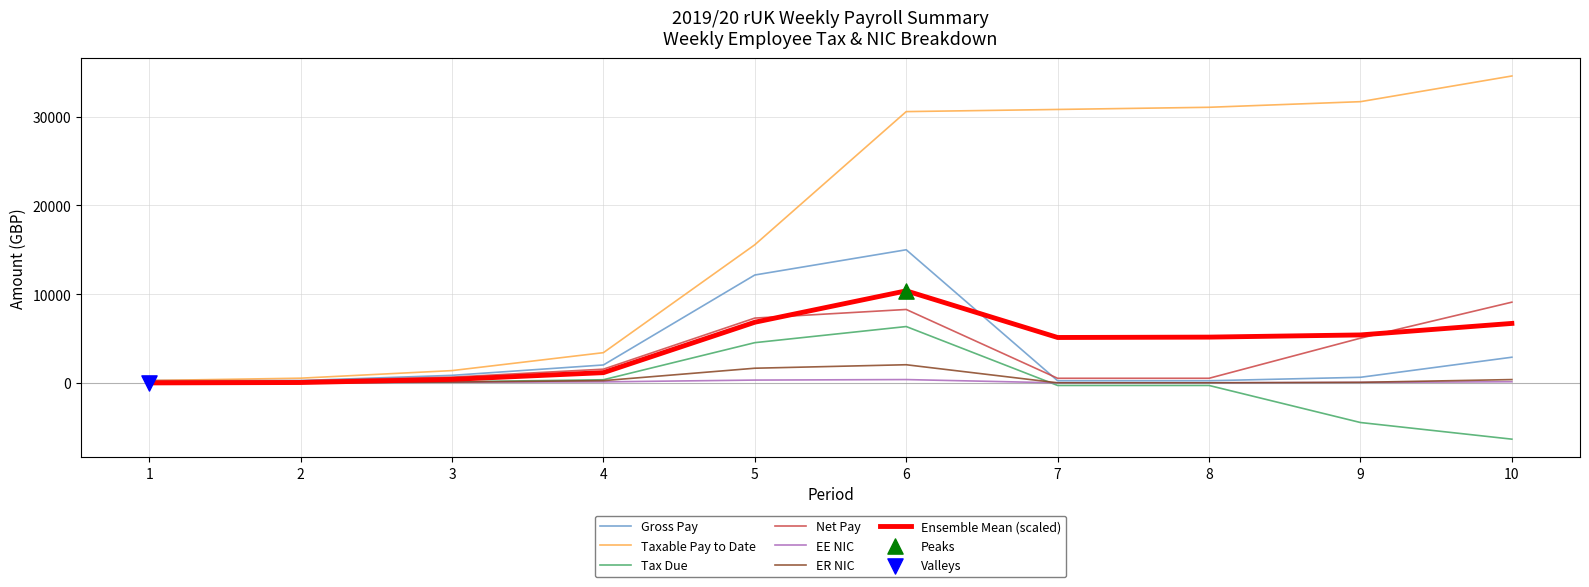

At how many categories does at least one series exceed 9178?

6